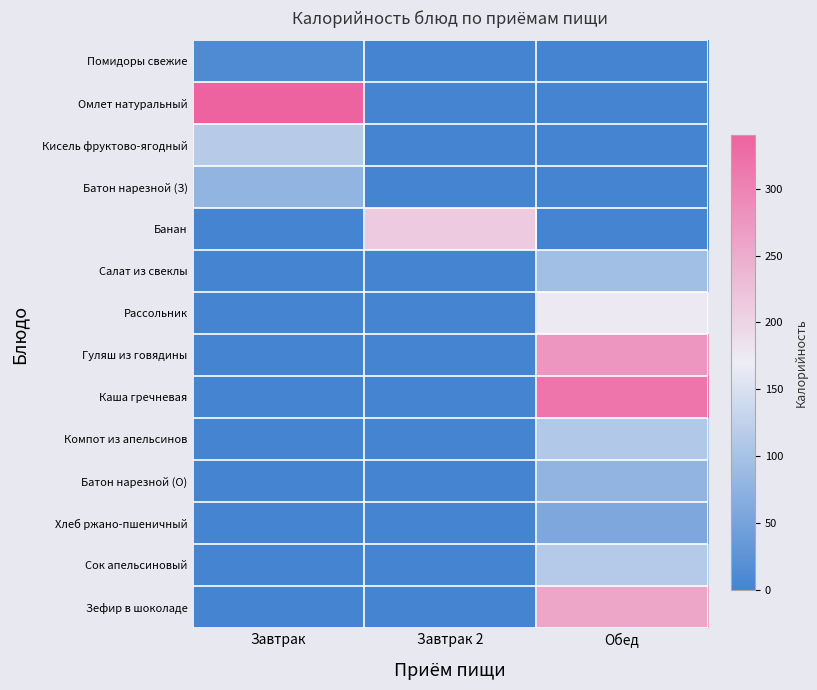

Reading left to right, extract all data points from this chart.

Помидоры свежие: Завтрак=0.0	Завтрак 2=0.0	Обед=0.0
Омлет натуральный: Завтрак=1.0	Завтрак 2=0.0	Обед=0.0
Кисель фруктово-ягодный: Завтрак=0.3	Завтрак 2=0.0	Обед=0.0
Батон нарезной (З): Завтрак=0.2	Завтрак 2=0.0	Обед=0.0
Банан: Завтрак=0.0	Завтрак 2=0.6	Обед=0.0
Салат из свеклы: Завтрак=0.0	Завтрак 2=0.0	Обед=0.3
Рассольник: Завтрак=0.0	Завтрак 2=0.0	Обед=0.5
Гуляш из говядины: Завтрак=0.0	Завтрак 2=0.0	Обед=0.8
Каша гречневая: Завтрак=0.0	Завтрак 2=0.0	Обед=0.9
Компот из апельсинов: Завтрак=0.0	Завтрак 2=0.0	Обед=0.3
Батон нарезной (О): Завтрак=0.0	Завтрак 2=0.0	Обед=0.2
Хлеб ржано-пшеничный: Завтрак=0.0	Завтрак 2=0.0	Обед=0.2
Сок апельсиновый: Завтрак=0.0	Завтрак 2=0.0	Обед=0.3
Зефир в шоколаде: Завтрак=0.0	Завтрак 2=0.0	Обед=0.8